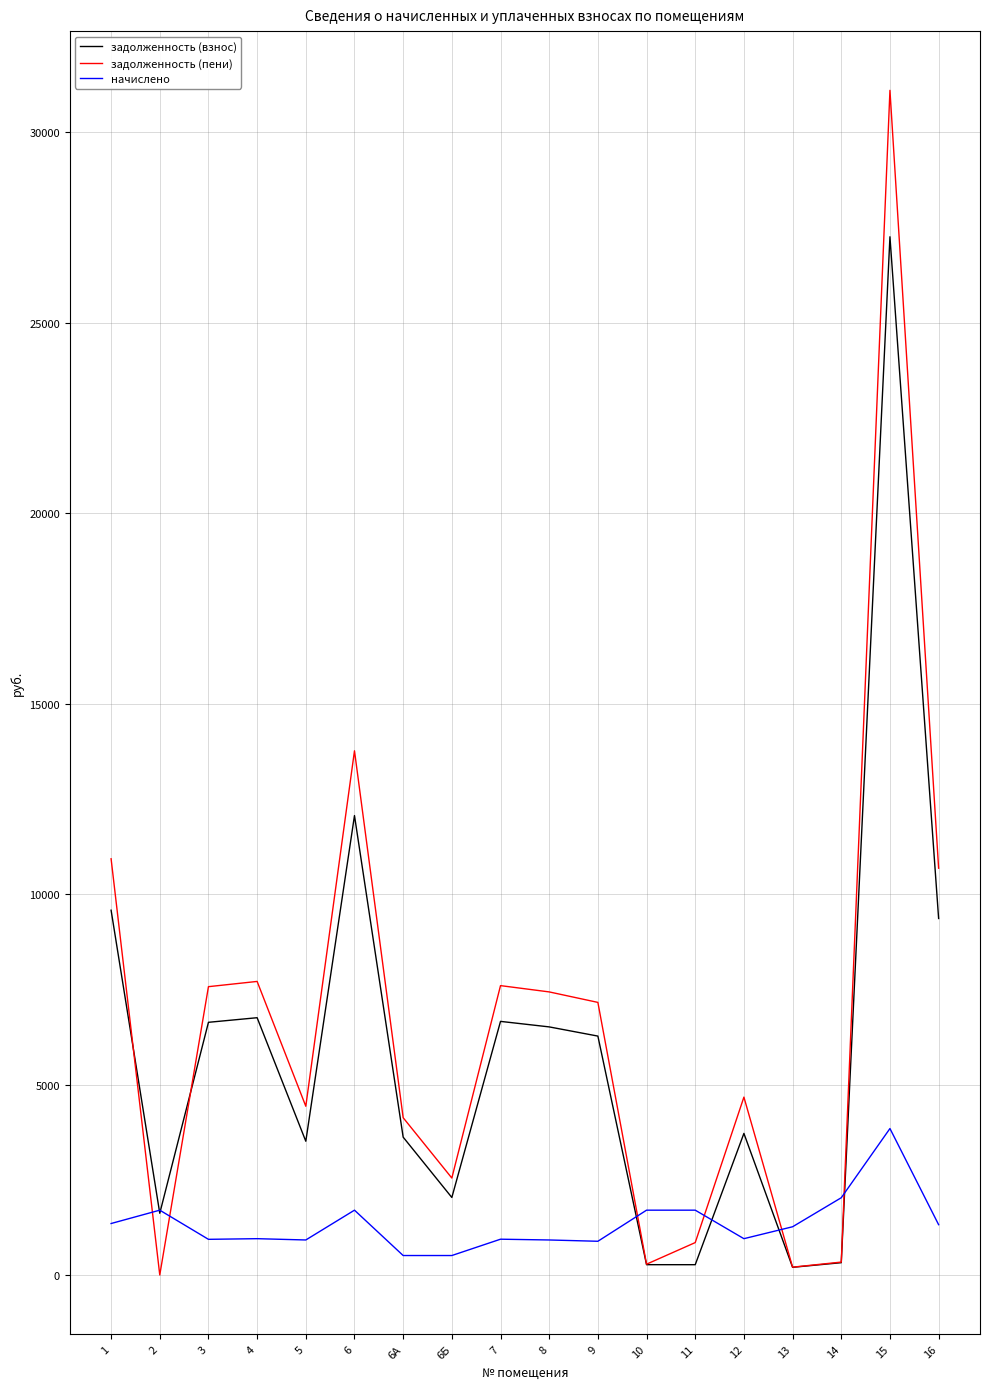

Which series has the largest range (max minus min)?

задолженность (пени)